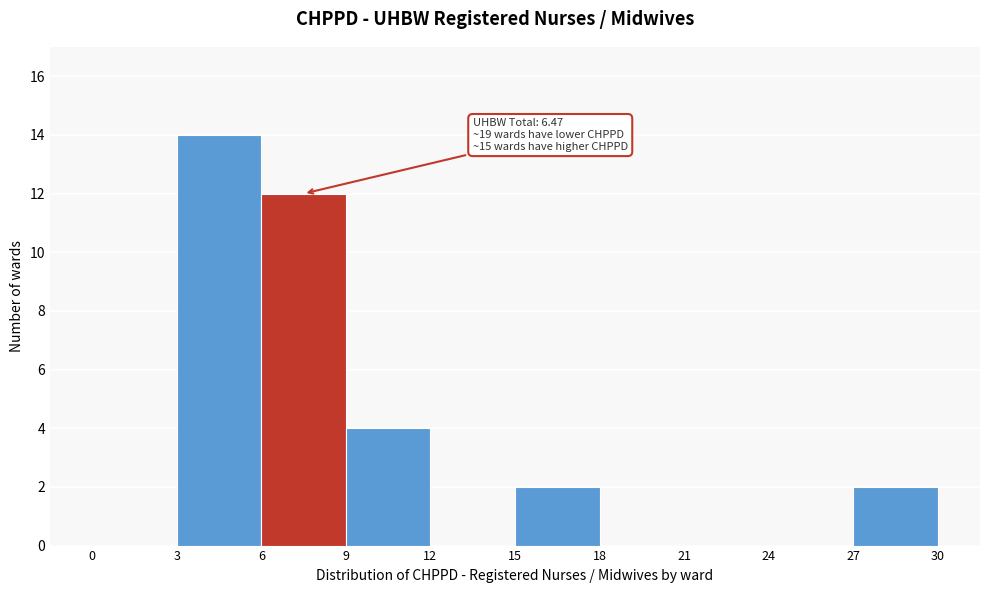

Which range on the x-axis has the tallest bar?

3 to 6